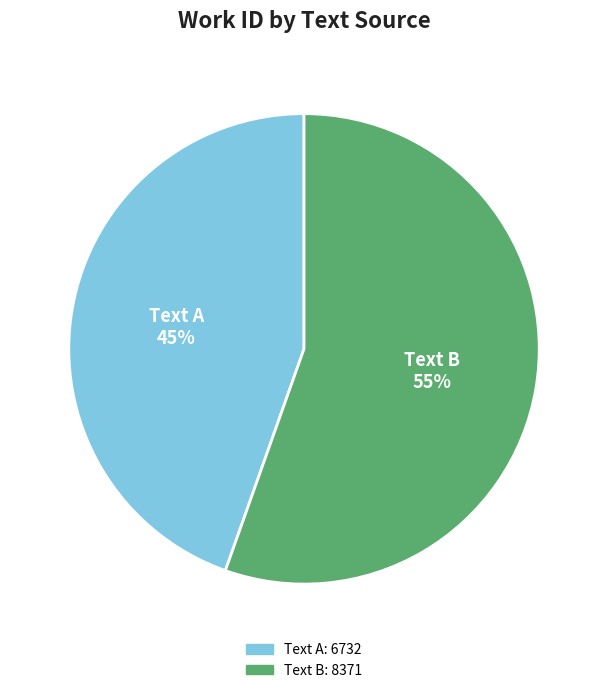

Rank the categories by value from lowest to highest.

Text A, Text B